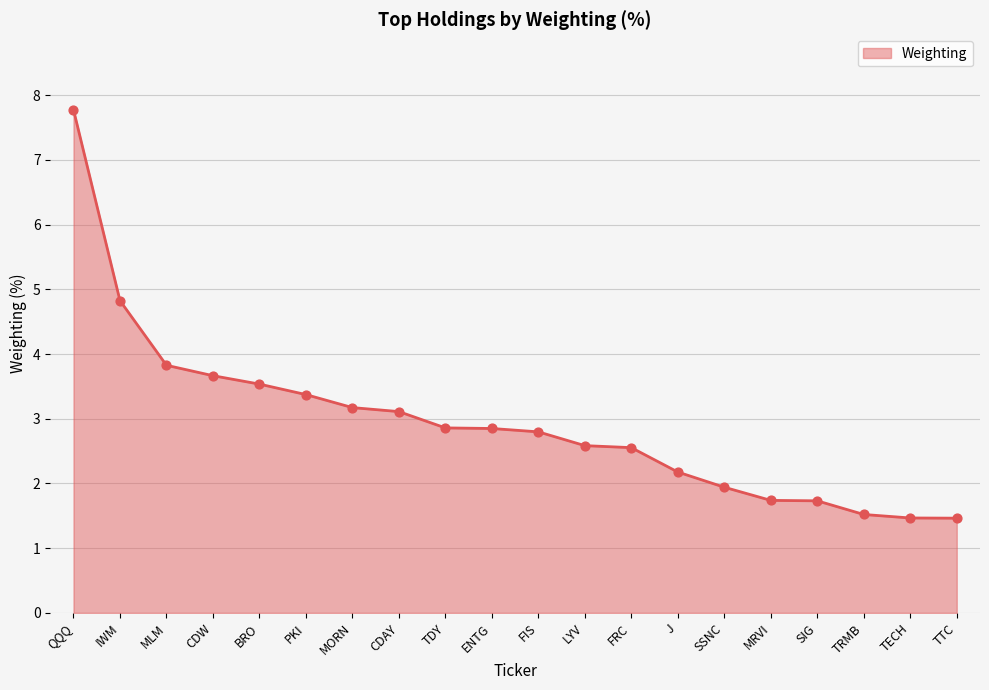

What is the change in value from CDW to TRMB?

-2.1